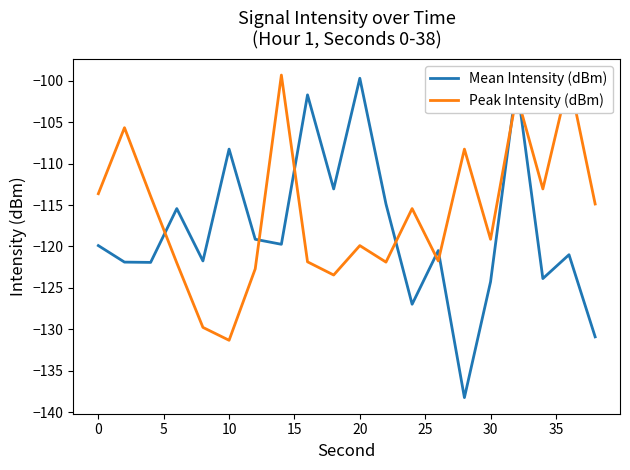

How many distinct data groups are displayed?

2